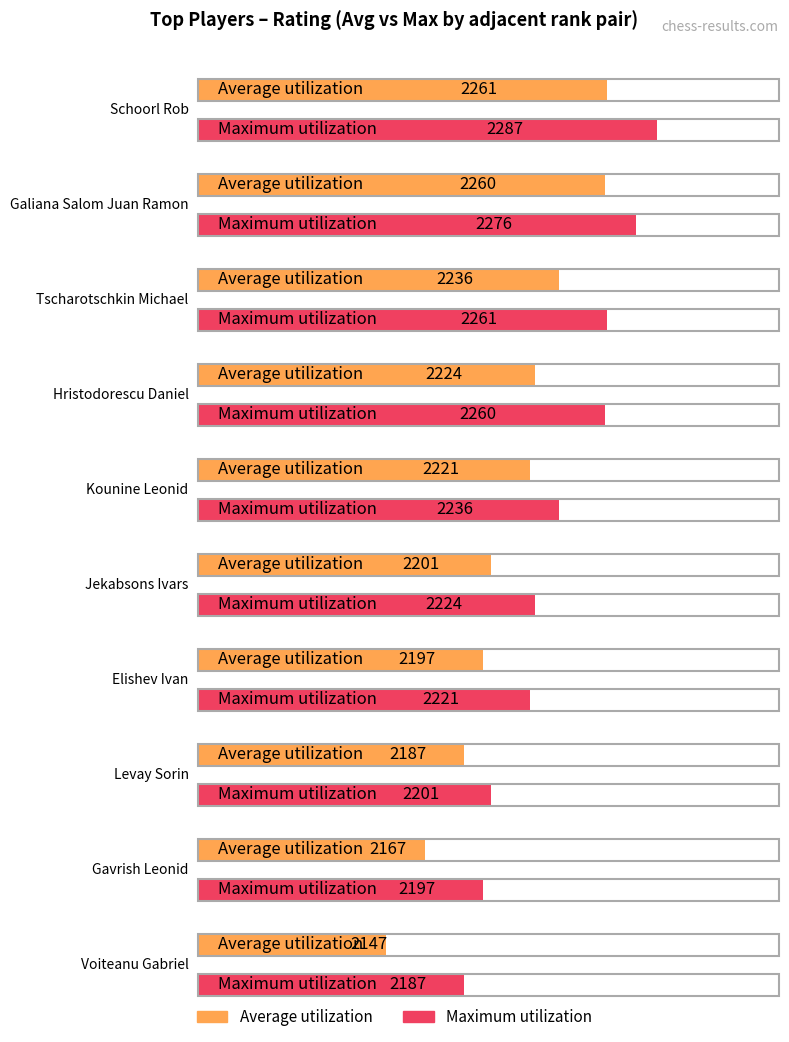

List the series in order of their overall mean, lowest first.

Average utilization, Maximum utilization